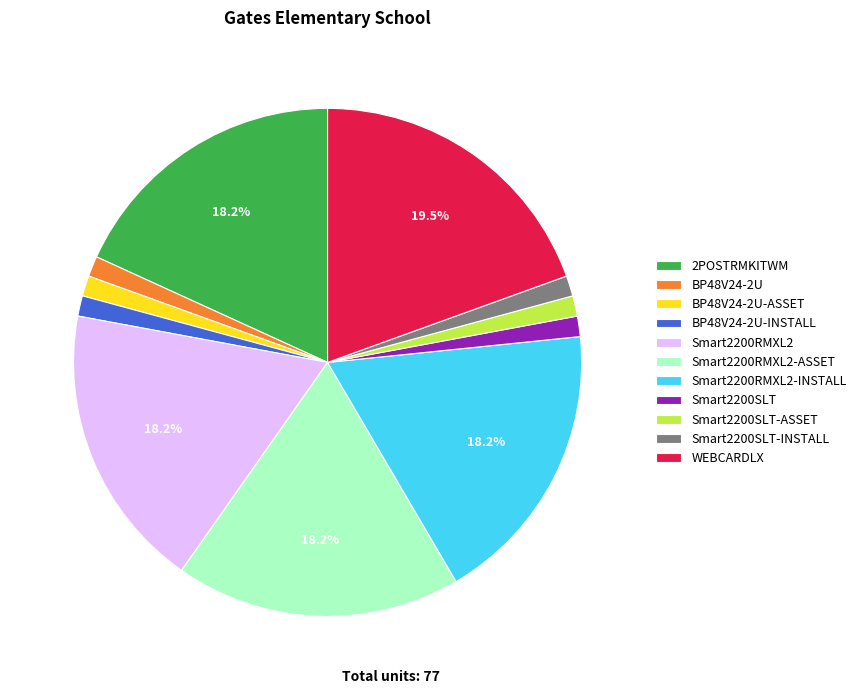

Between Smart2200RMXL2 and Smart2200SLT, which is larger?

Smart2200RMXL2